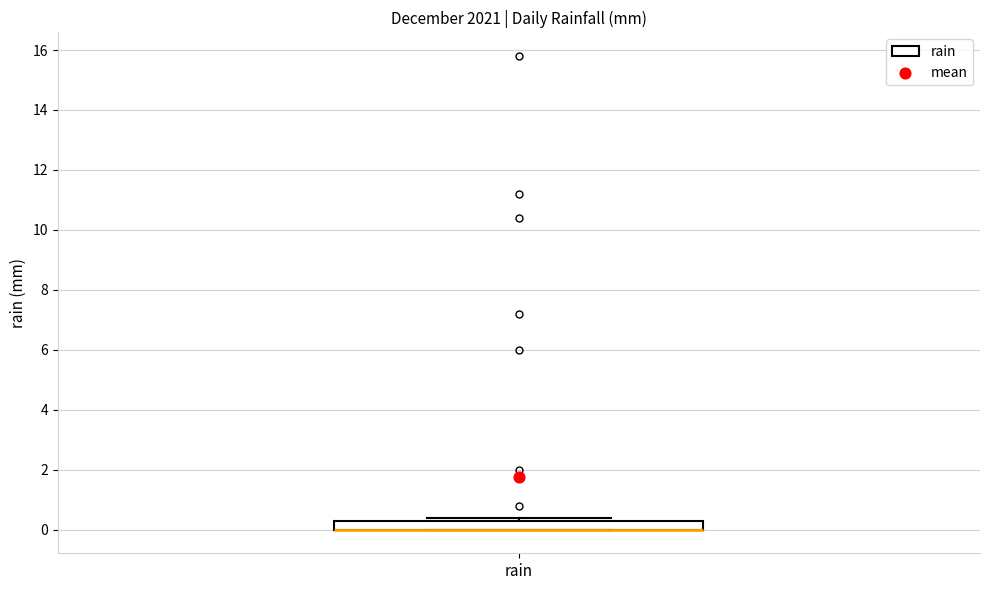

Transcribe this box plot: give where the median line is, the range the box spans, and where the two whiskers end, as read against the y-axis. The values are not printed on the chart, so give them approximately, as read against the axis.

median 0.0 (drawn on the box's lower edge), box 0.0 to 0.4, whiskers 0.0 to 0.4 (just above the box's upper edge)